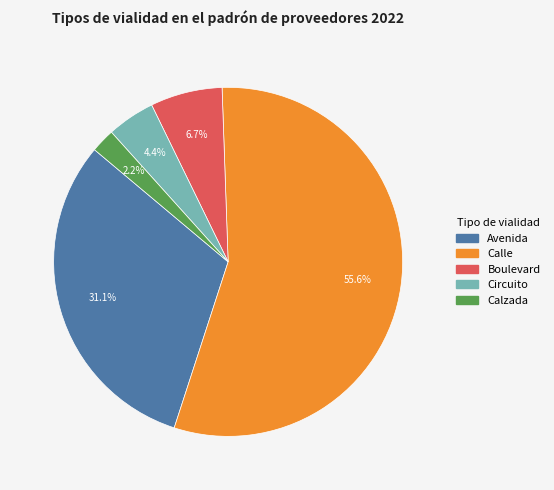

To the nearest percent, what percentage of the pie is Boulevard?

7%